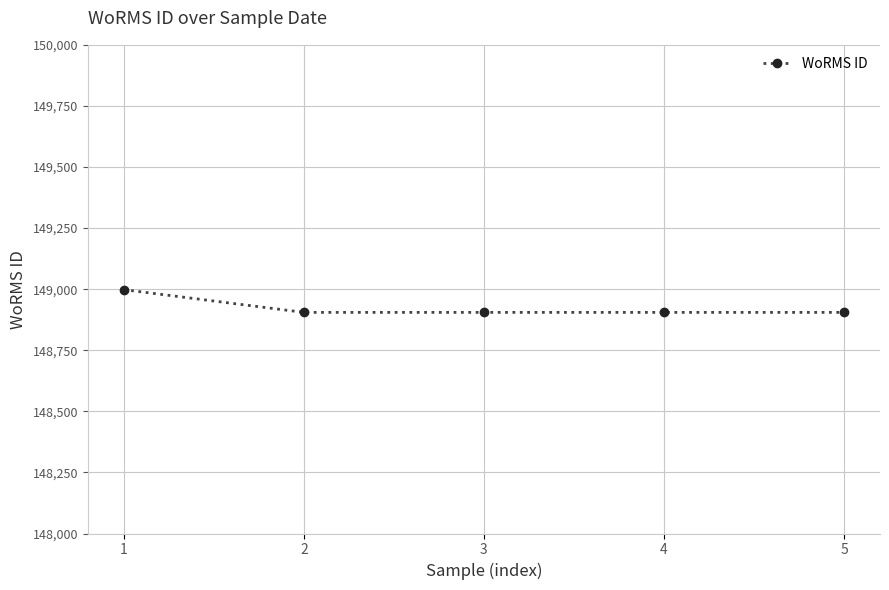

What is the value of the 3rd point from the left?

148905